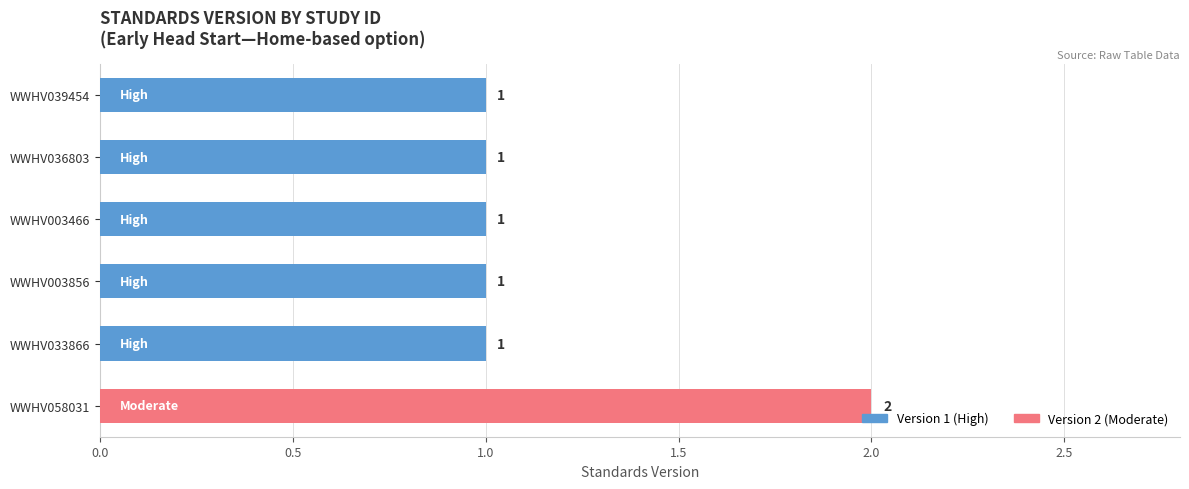

Reading top to bottom, list all the values displayed in this chart.

WWHV039454=1	WWHV036803=1	WWHV003466=1	WWHV003856=1	WWHV033866=1	WWHV058031=2